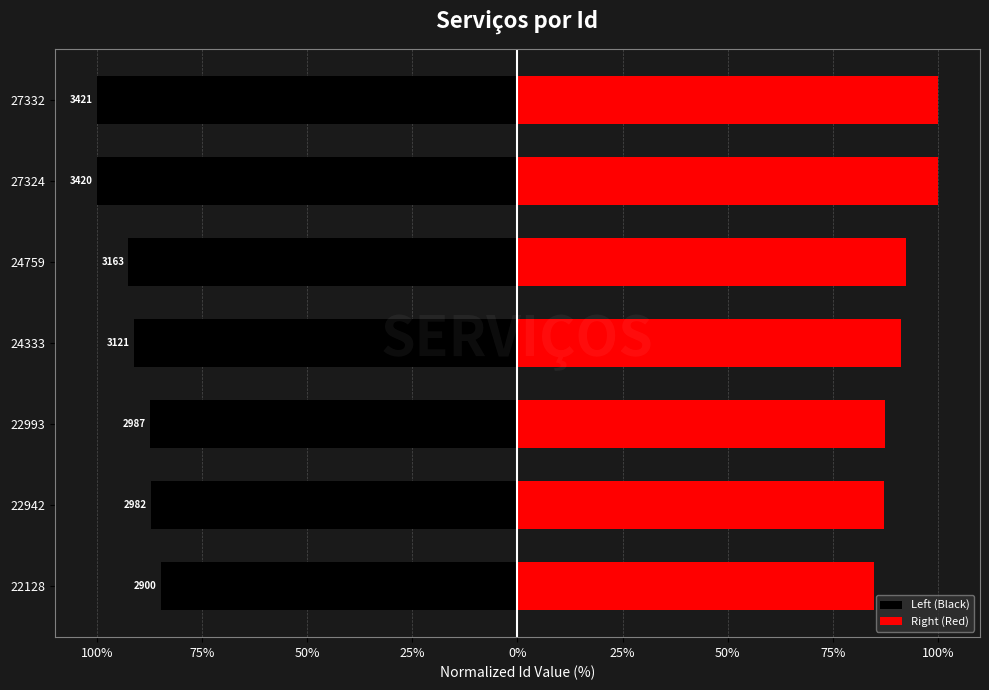

What value does the Left (Black) series have at 22993?

-87.3